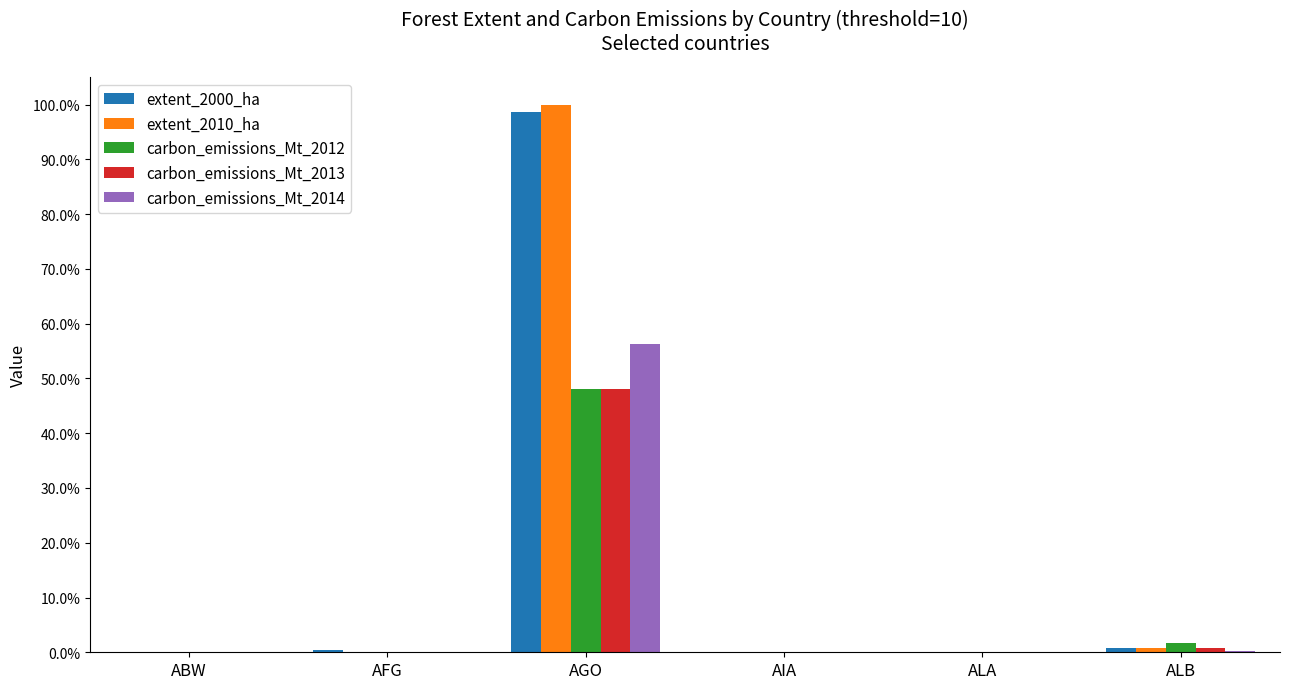

Reading left to right, extract all data points from this chart.

extent_2000_ha: 216	433200	96015105	2895	115130	841478
extent_2010_ha: 43	126512	97385389	1738	116138	714999
carbon_emissions_Mt_2012: 22	9217	46888601	282	107269	1636890
carbon_emissions_Mt_2013: 11	401	46746183	200	82970	778572
carbon_emissions_Mt_2014: 57	717	54843953	51	87428	315626